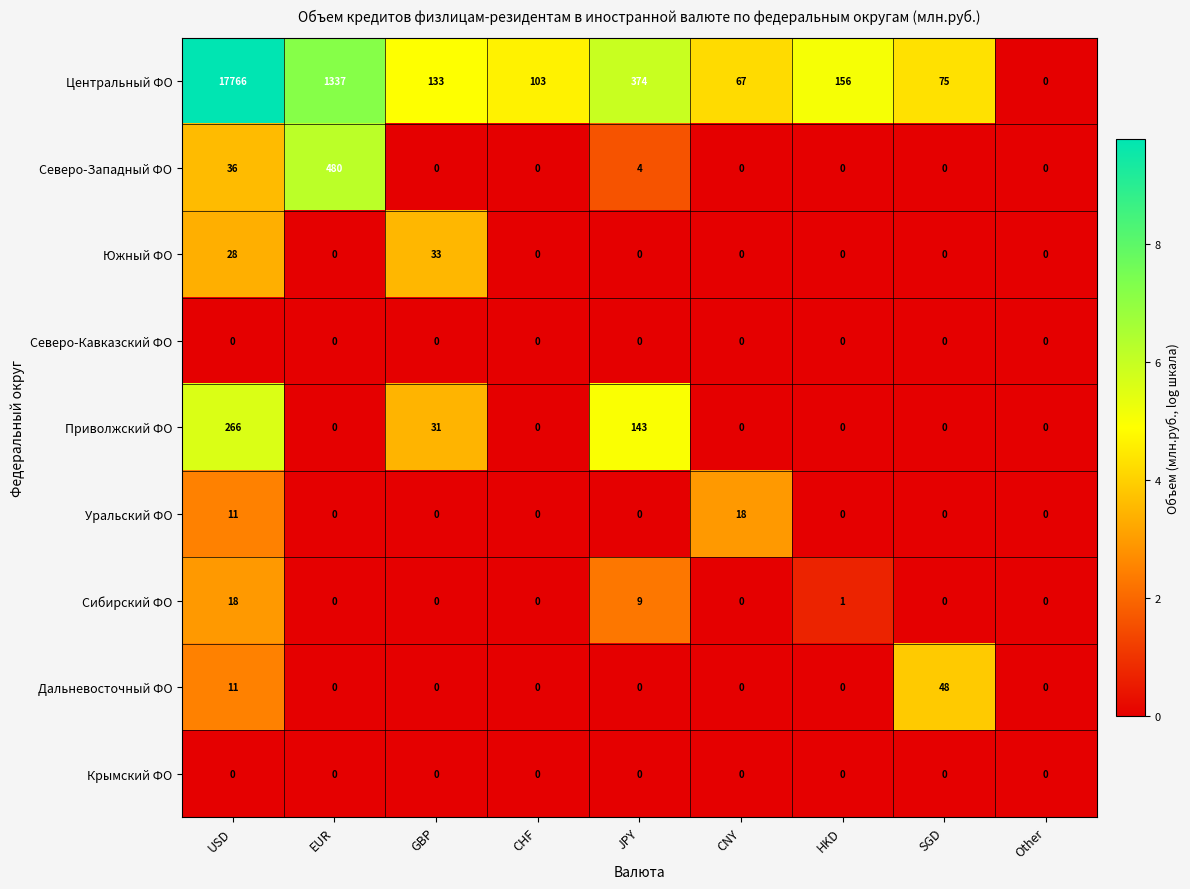

At which category is the sum across all series the highest?

USD